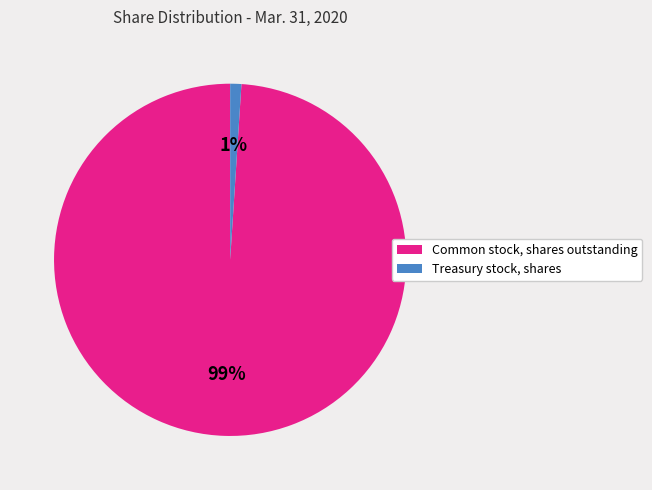

What is the largest slice in the pie chart?

Common stock, shares outstanding